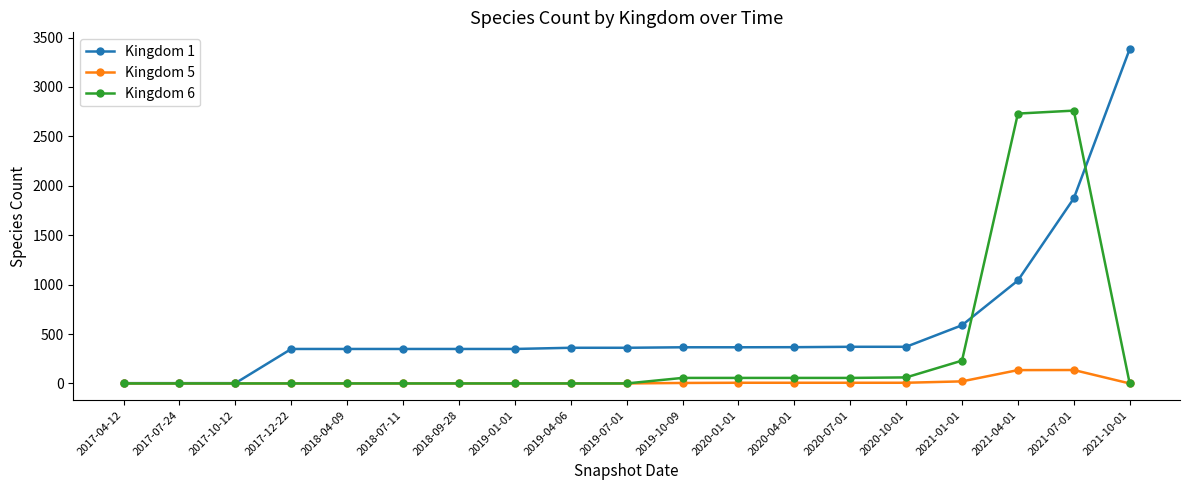

The value of Kingdom 6 at 2018-07-11 is 1345. True or false?

False